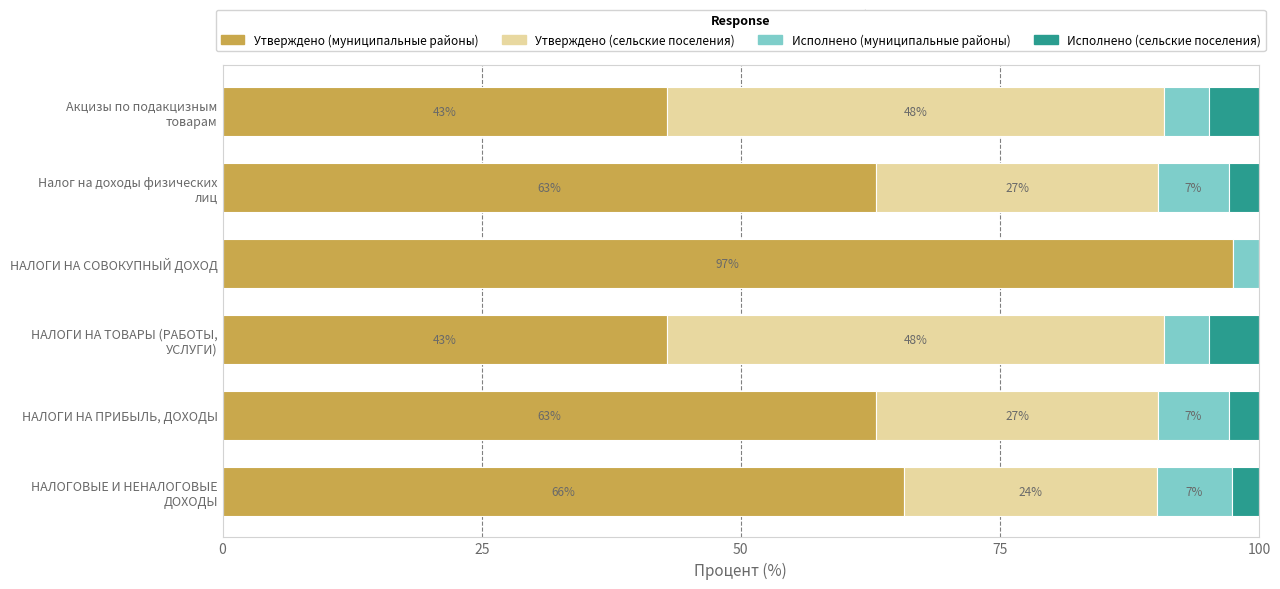

At which label does Утверждено (муниципальные районы) reach its peak?

НАЛОГИ НА СОВОКУПНЫЙ ДОХОД